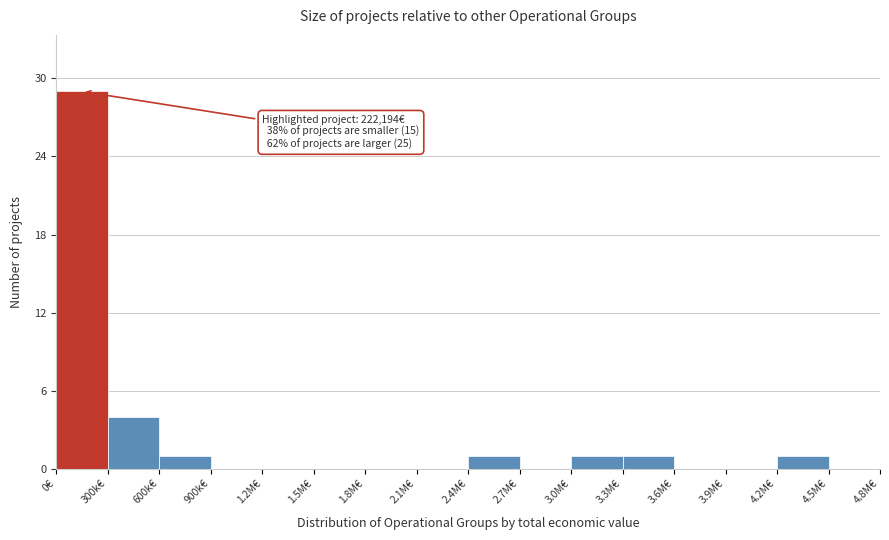

Reading left to right, list all the values displayed in this chart.

0€=29	300k€=4	600k€=1	900k€=0	1.2M€=0	1.5M€=0	1.8M€=0	2.1M€=0	2.4M€=1	2.7M€=0	3.0M€=1	3.3M€=1	3.6M€=0	3.9M€=0	4.2M€=1	4.5M€=0